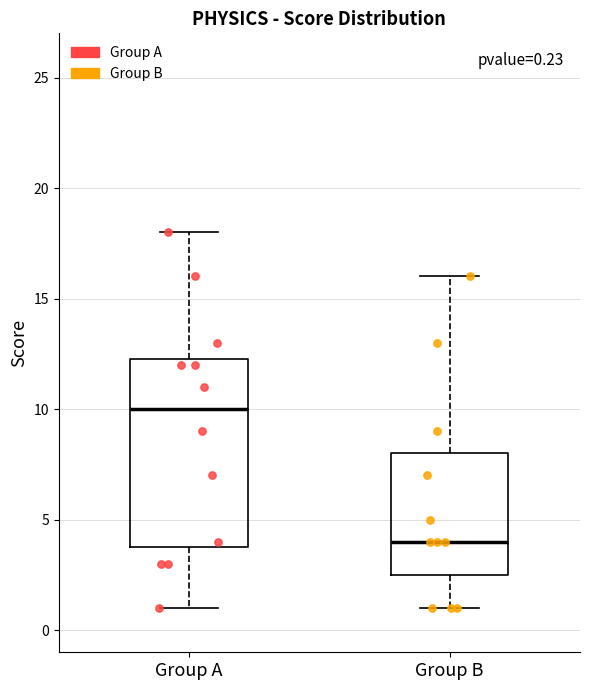

Comparing the boxes themselves (not the whiskers), which one is the tallest?

Group A